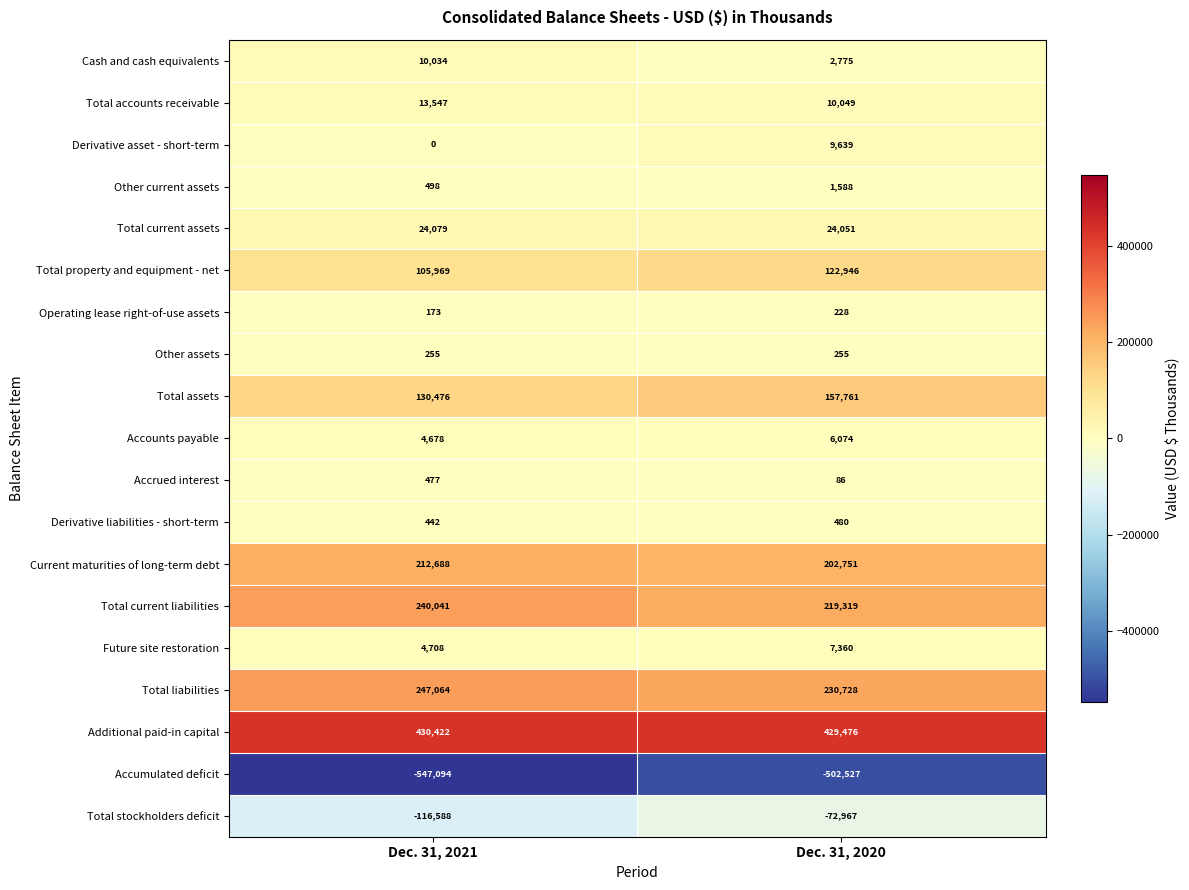

What is the sum of all Other assets values?

510